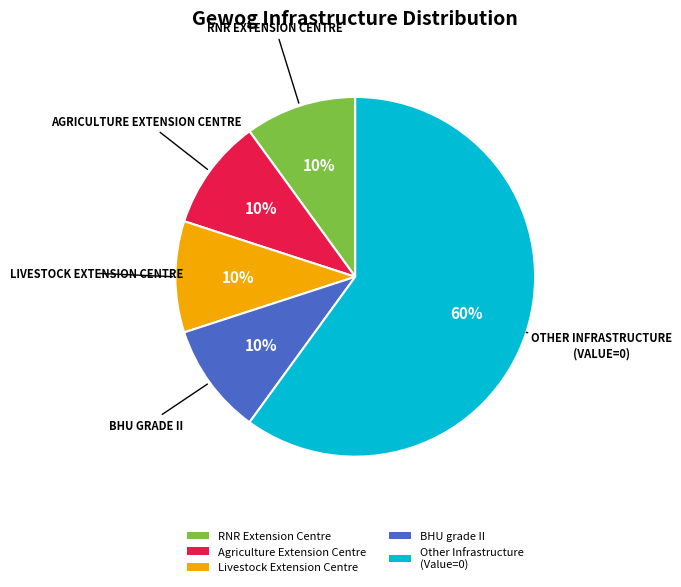

Does Other Infrastructure (Value=0) represent more than half of the total?

Yes